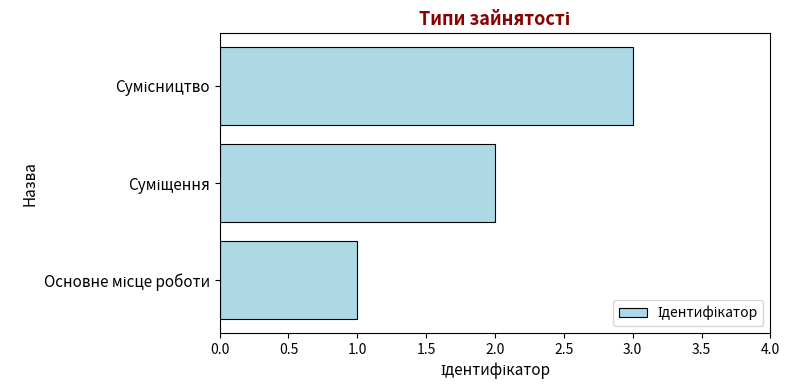

What is the maximum value shown in the chart?

3